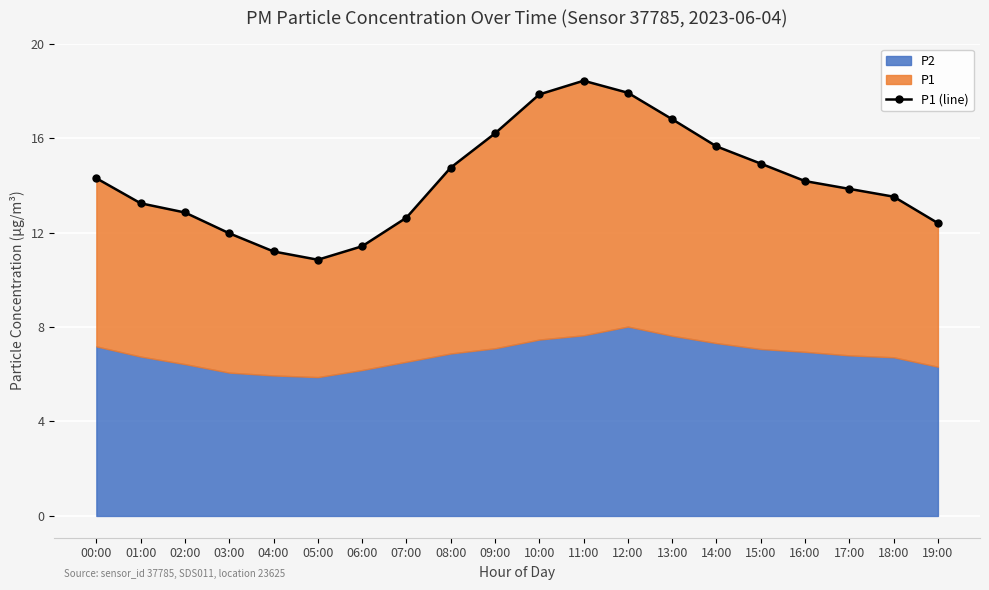

Between 05:00 and 12:00, which is larger?

12:00